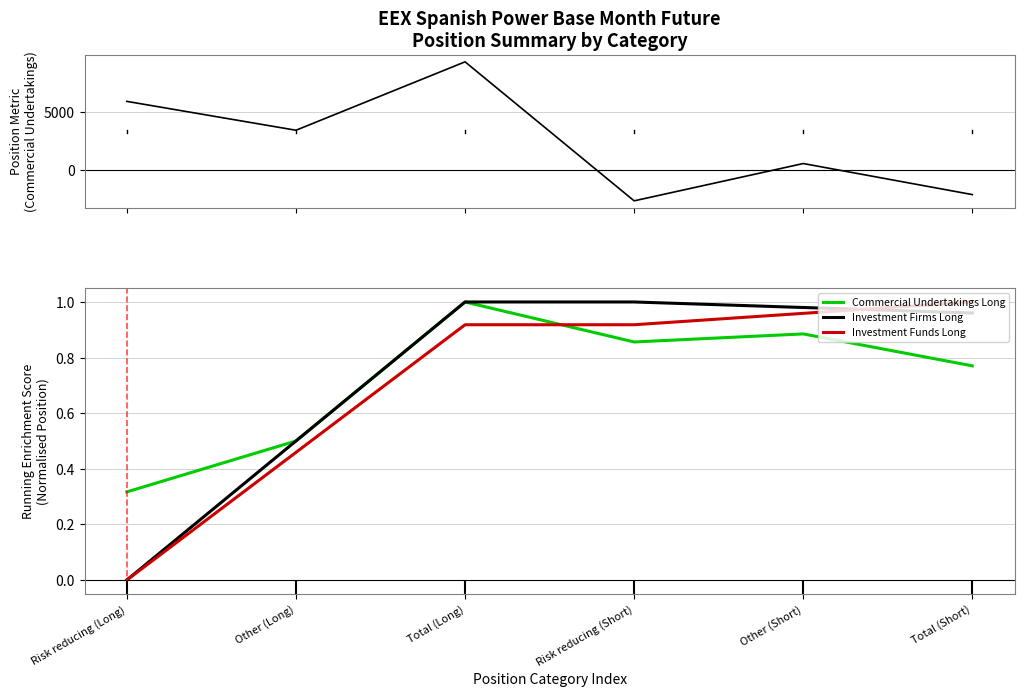

Which series has the largest range (max minus min)?

Investment Firms Long